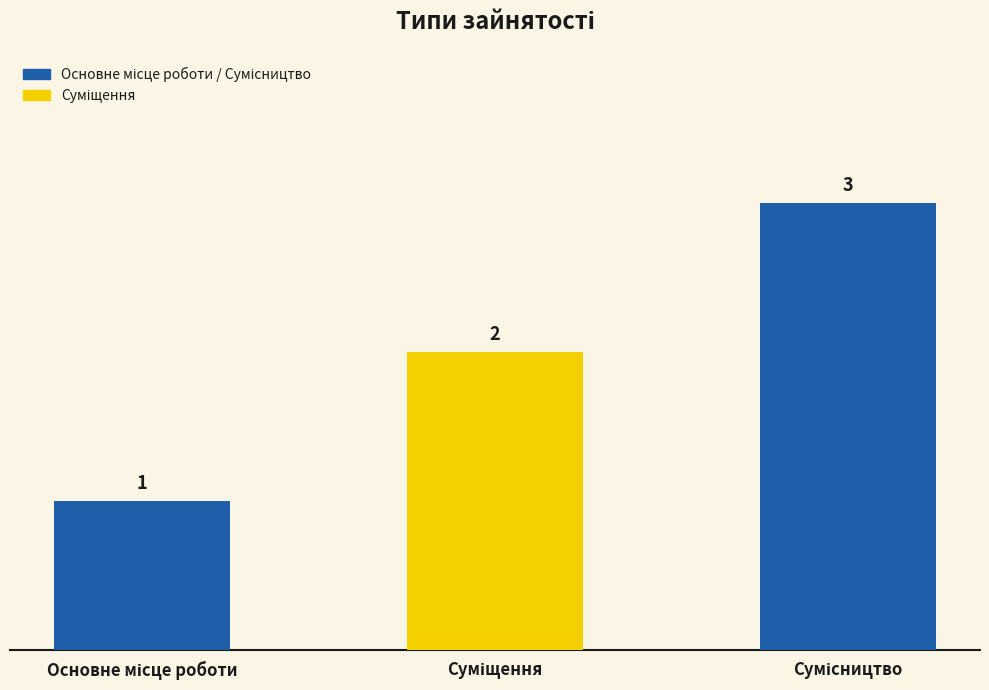

What is the sum of all values?

6